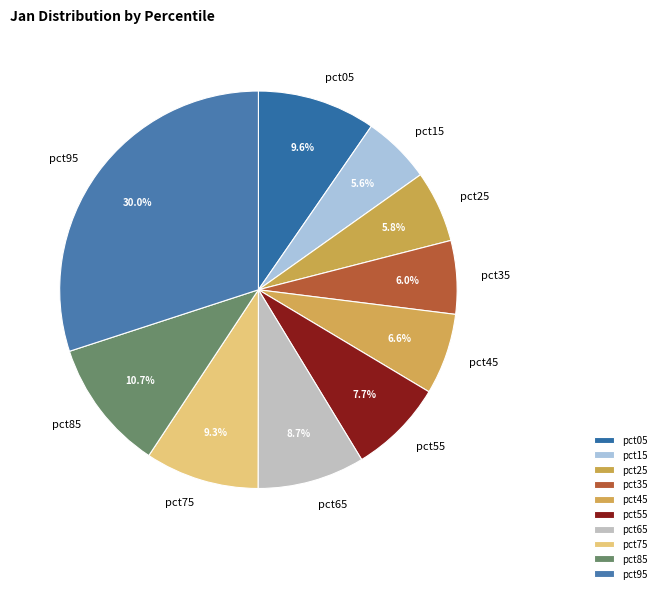

To the nearest percent, what portion does pct35 represent?

6%